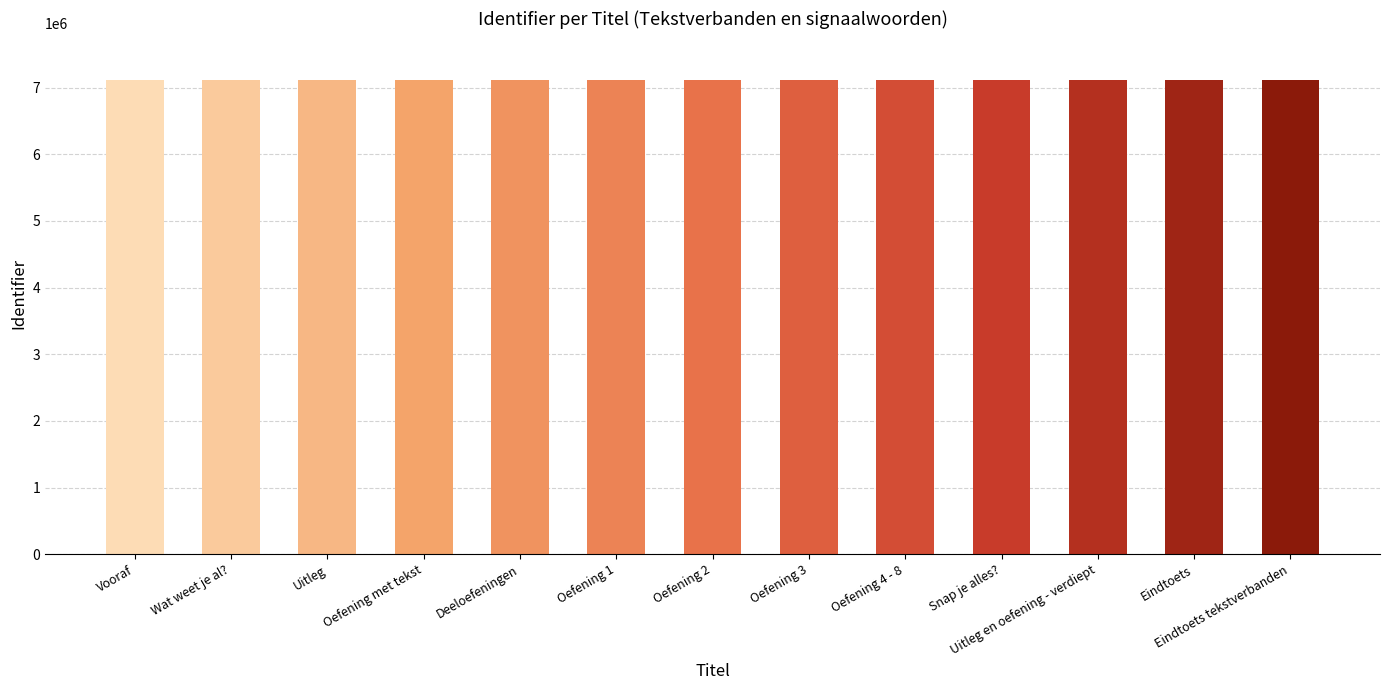

What is the label of the 10th bar from the left?

Snap je alles?